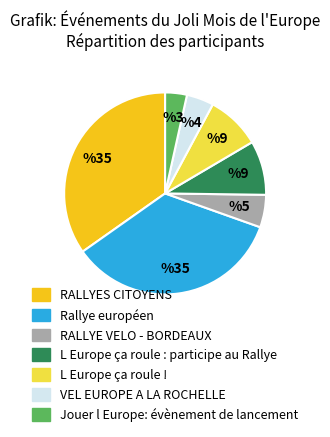

Is the sum of L Europe ça roule ! and RALLYES CITOYENS greater than half?

No